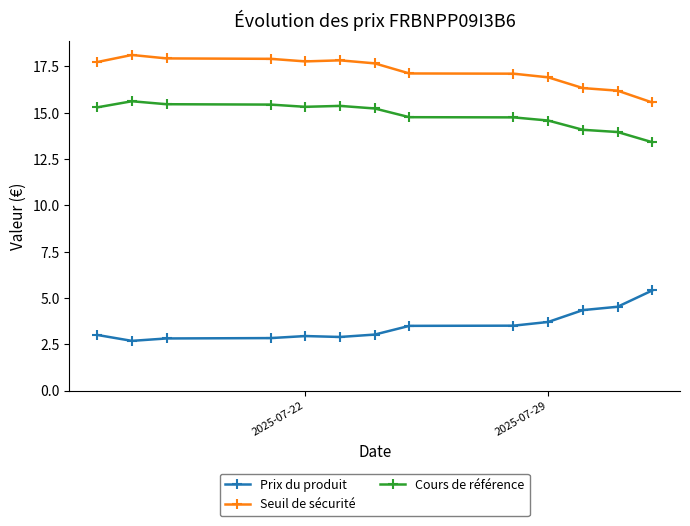

Count the number of data series in this chart.

3